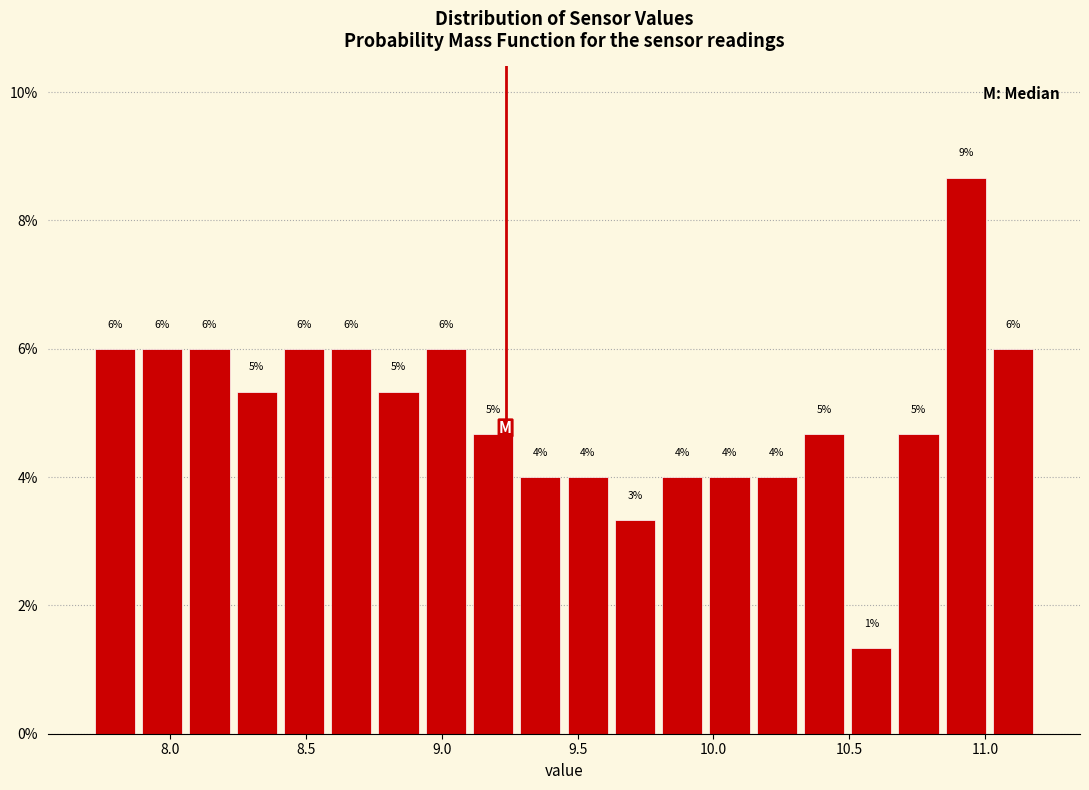

Read against the x-axis, roughly where is the centre of the tallest bar?

10.95